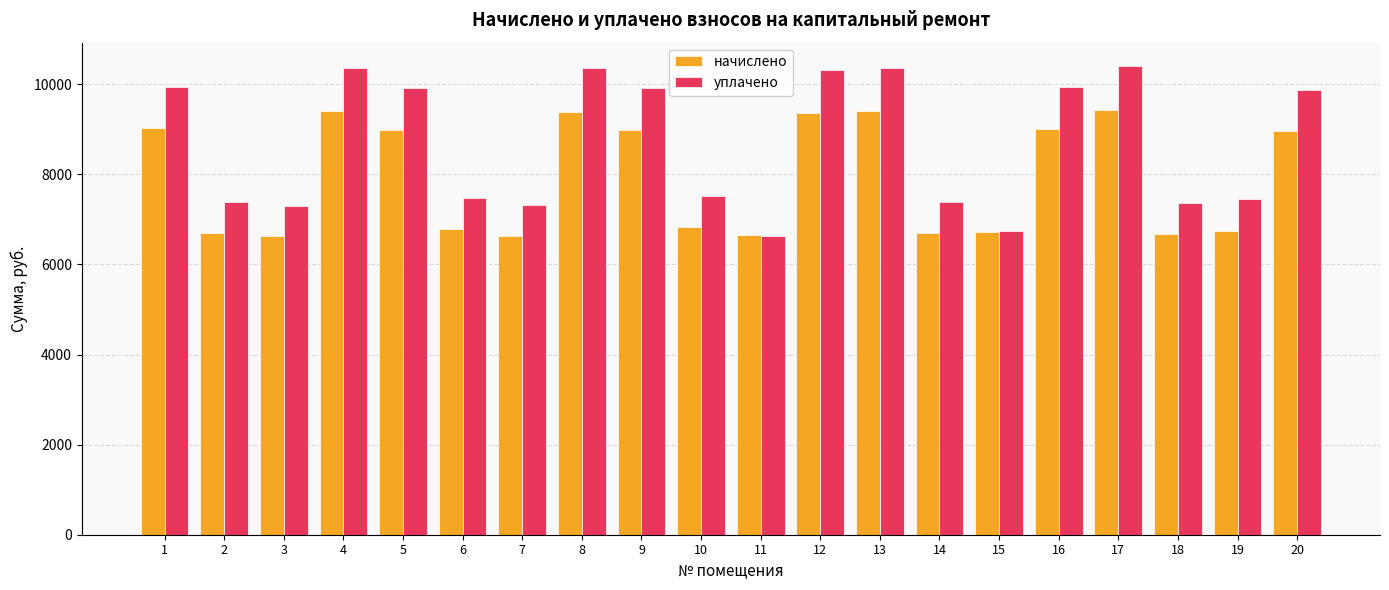

Which series has the largest total across all categories?

уплачено